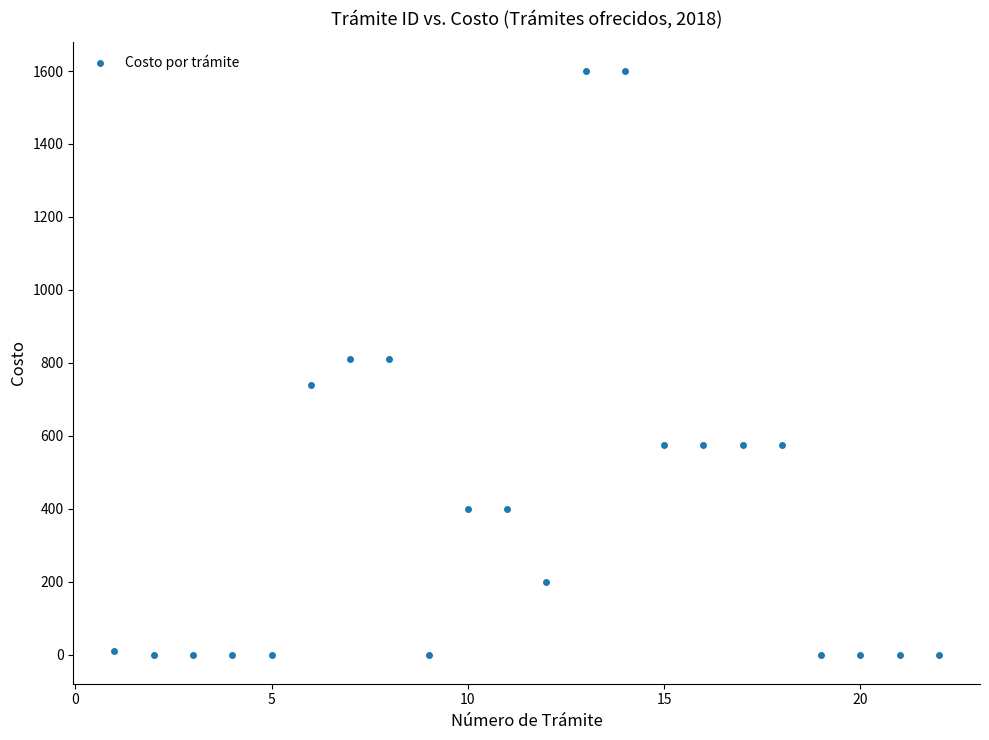

What is the range of Y values (max minus min)?

1600